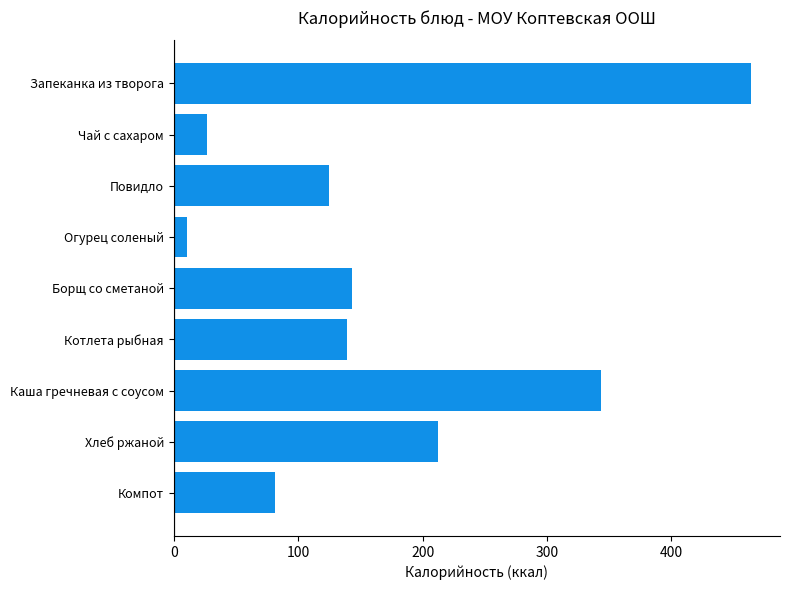

Reading top to bottom, transcribe all the data shown in this chart.

Запеканка из творога=464.0	Чай с сахаром=26.8	Повидло=125.0	Огурец соленый=11.0	Борщ со сметаной=143.0	Котлета рыбная=139.2	Каша гречневая с соусом=343.0	Хлеб ржаной=212.0	Компот=81.0